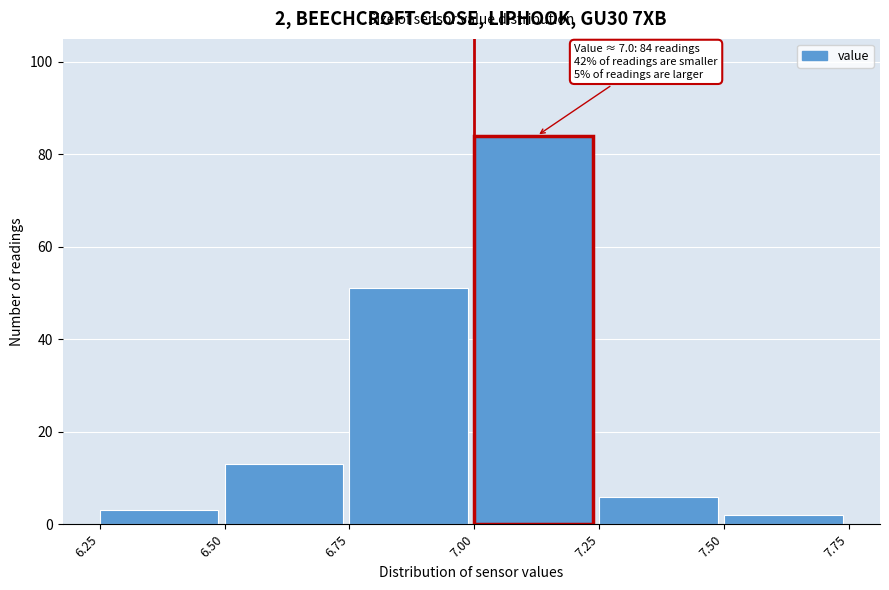

Which range on the x-axis has the tallest bar?

7.00 to 7.25